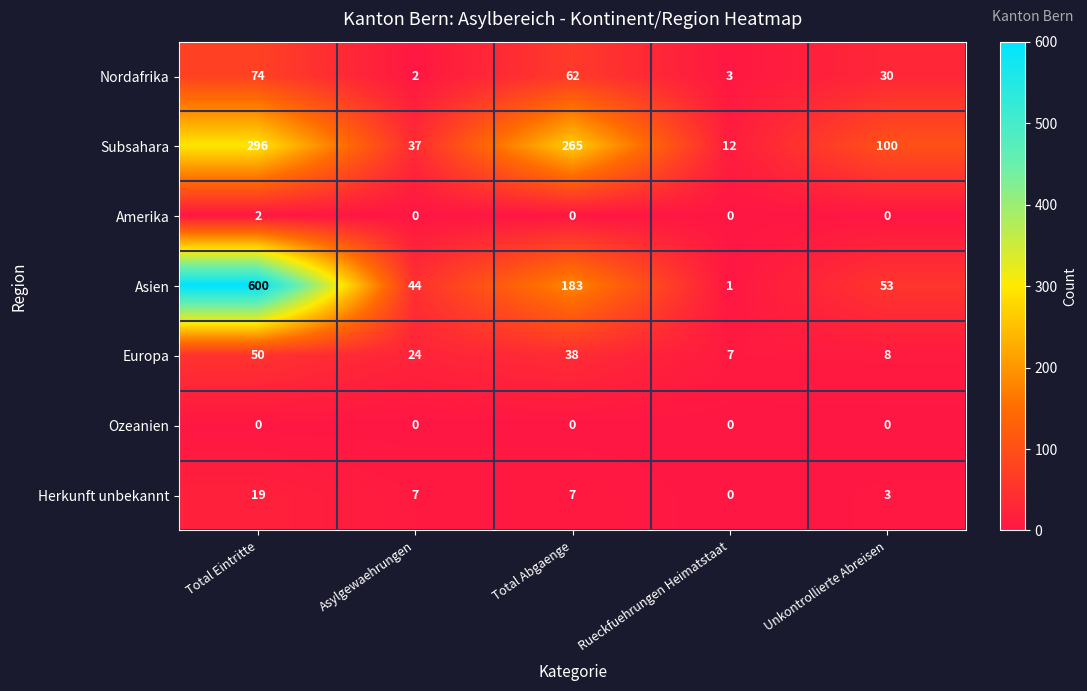

Is it true that Asien equals 183 at Total Abgaenge?

True